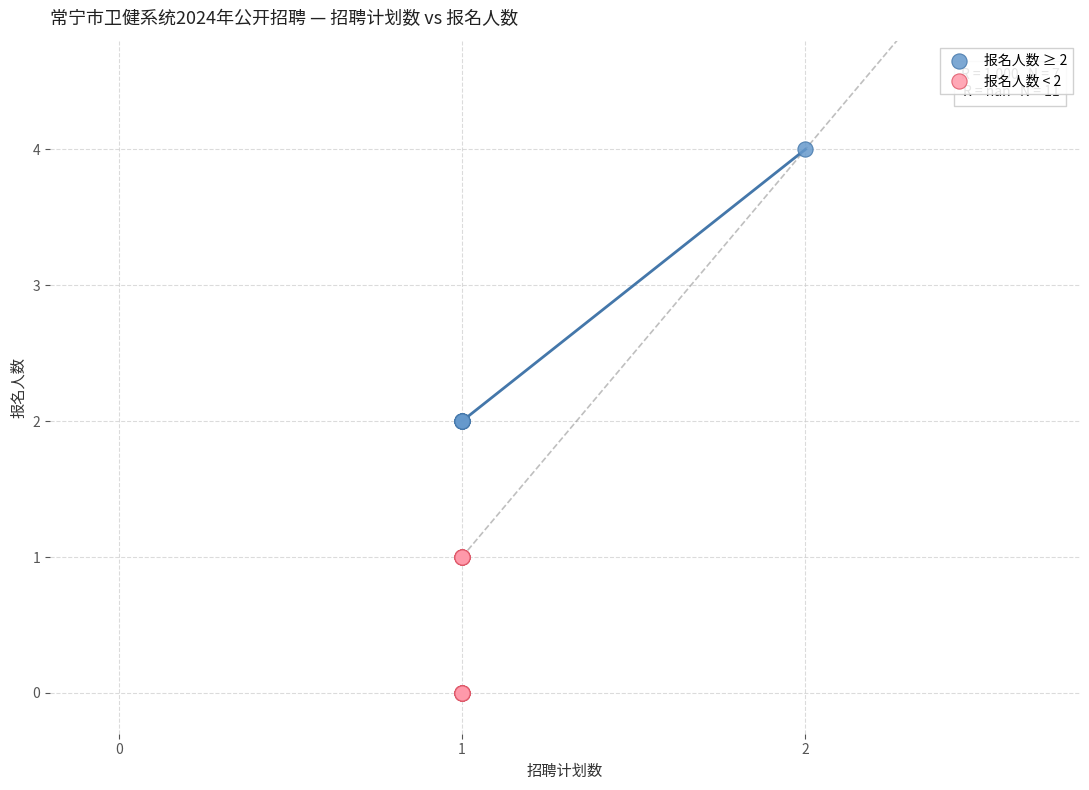

Which series contains the highest Y value?

报名人数 ≥ 2